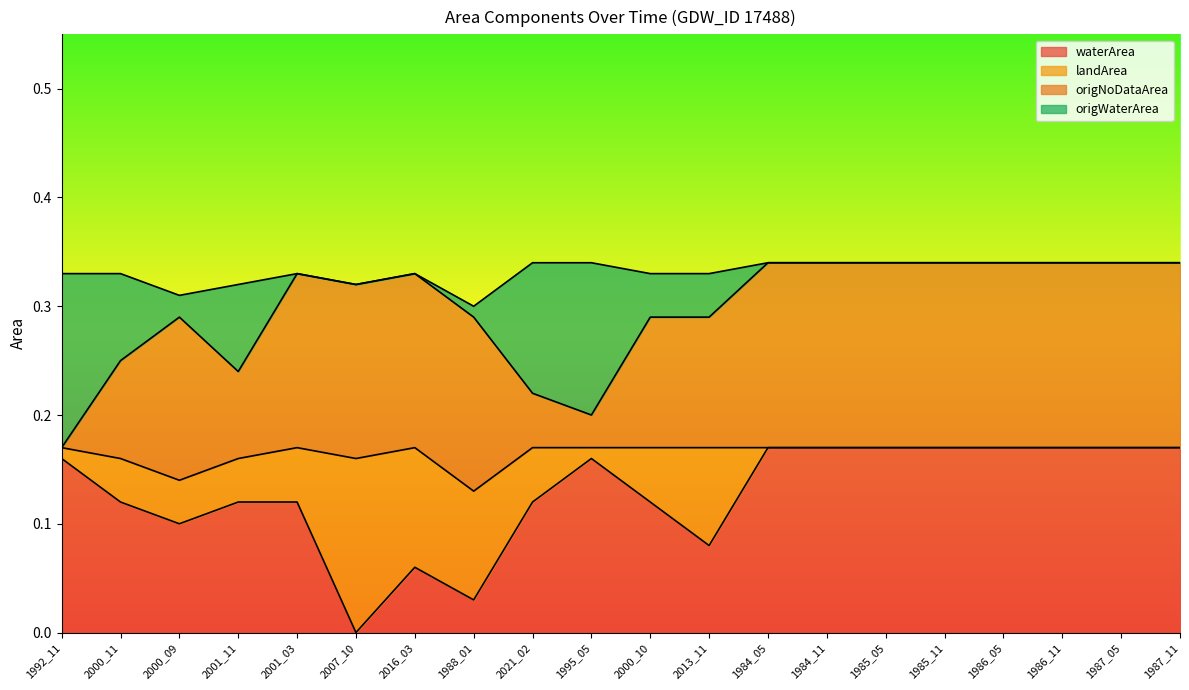

Where is waterArea nearest to the value 0?

2007_10